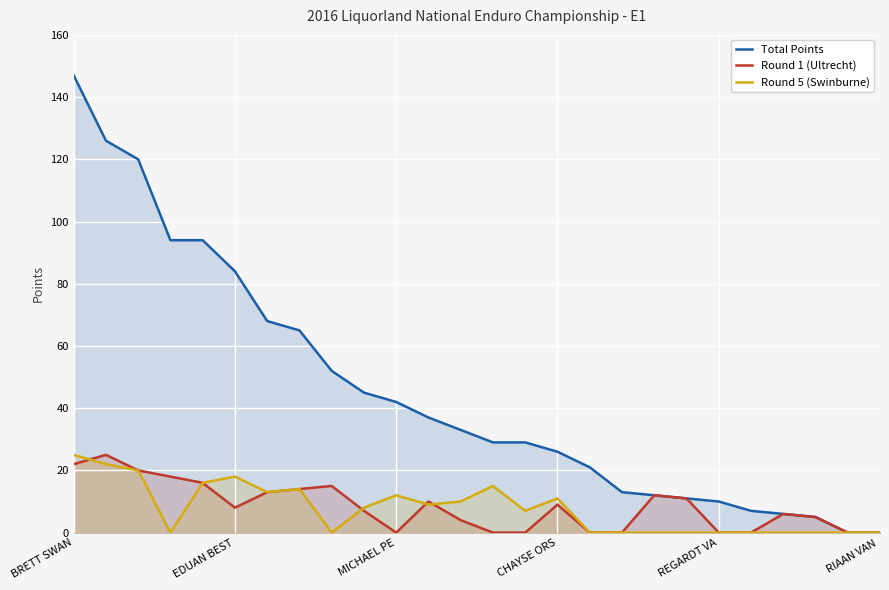

At 23, list the series in order from smallest to largest.

Round 5 (Swinburne), Total Points, Round 1 (Ultrecht)